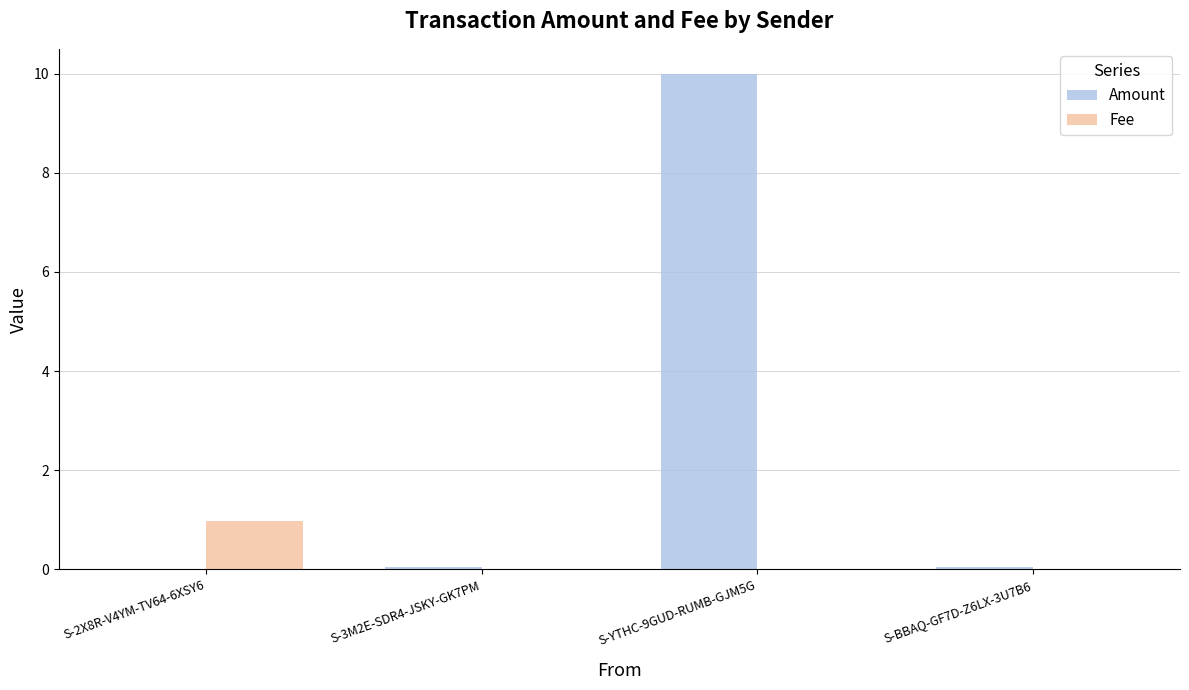

Are the bars grouped side by side (vs. stacked)?

Yes